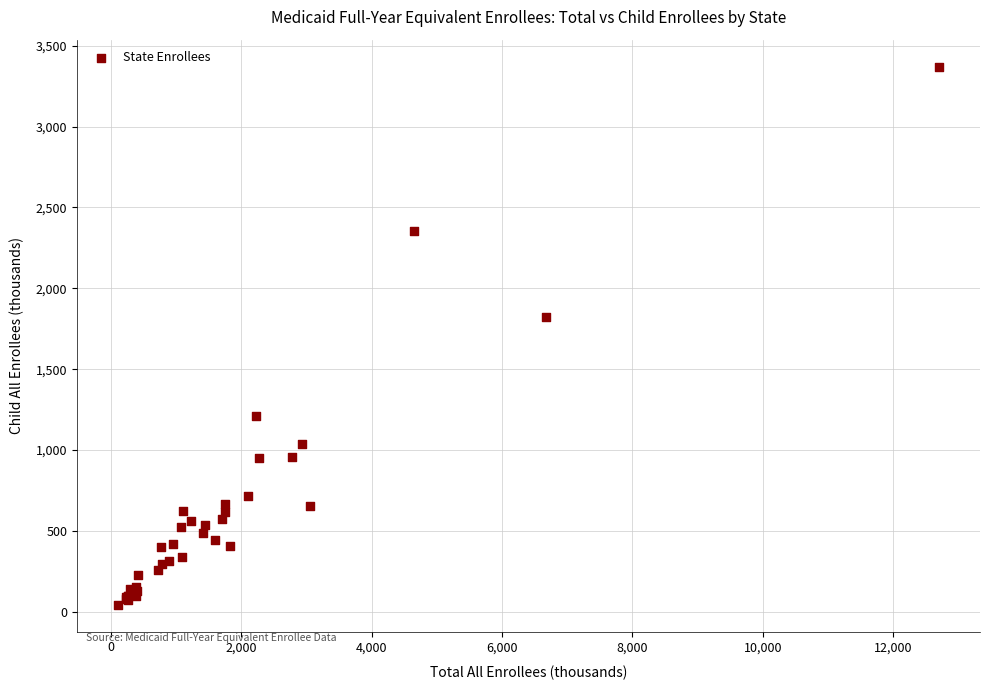

What Y value in the scatter plot is closest to 1707?

1820.8